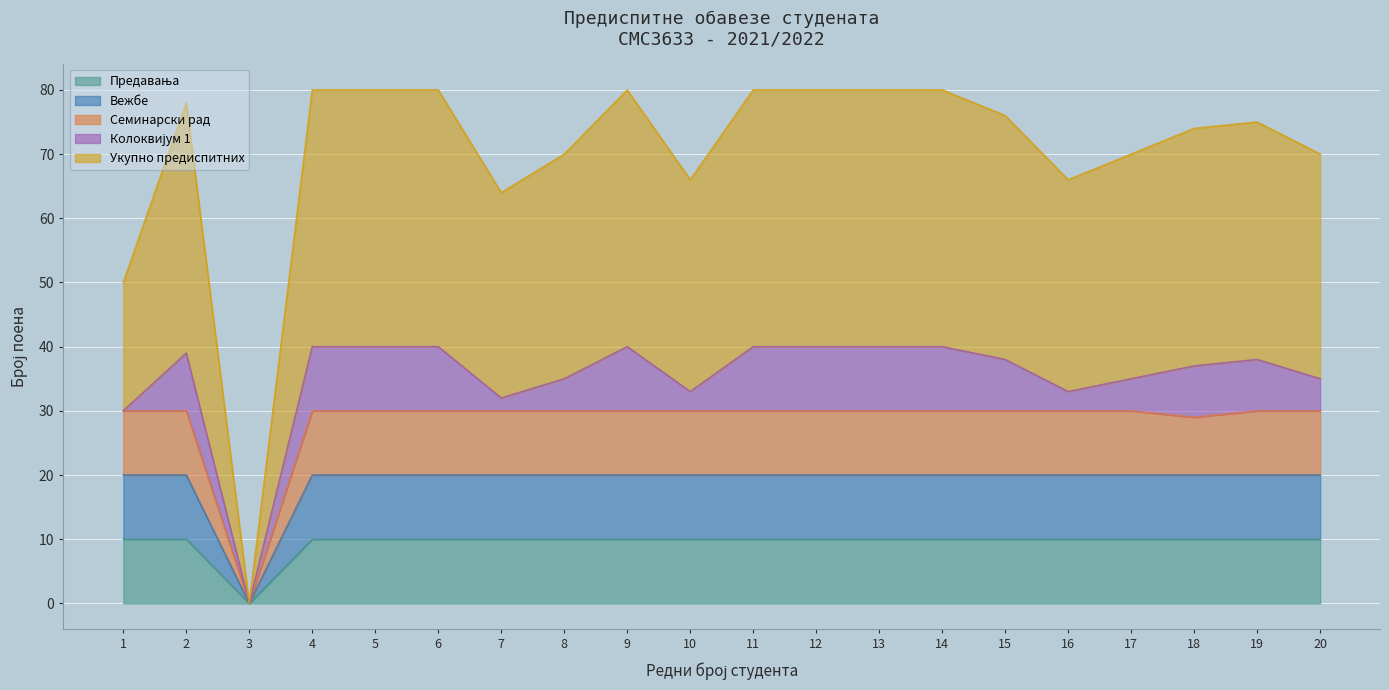

Which series has the largest total across all categories?

Укупно предиспитних